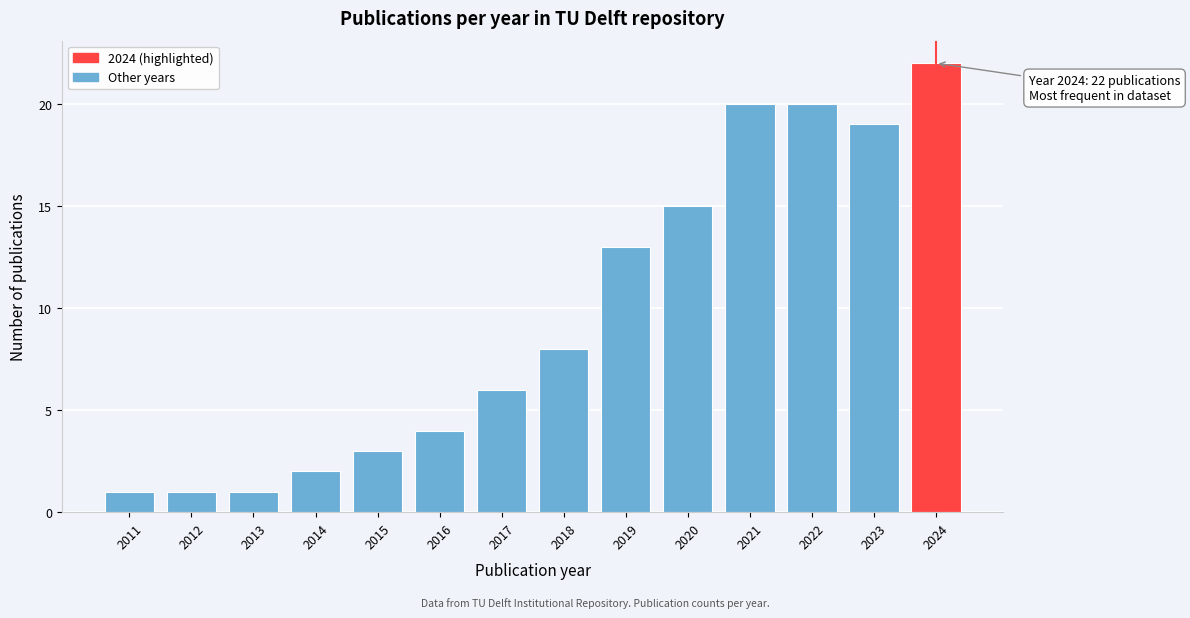

Reading left to right, transcribe all the data shown in this chart.

1	1	1	2	3	4	6	8	13	15	20	20	19	22